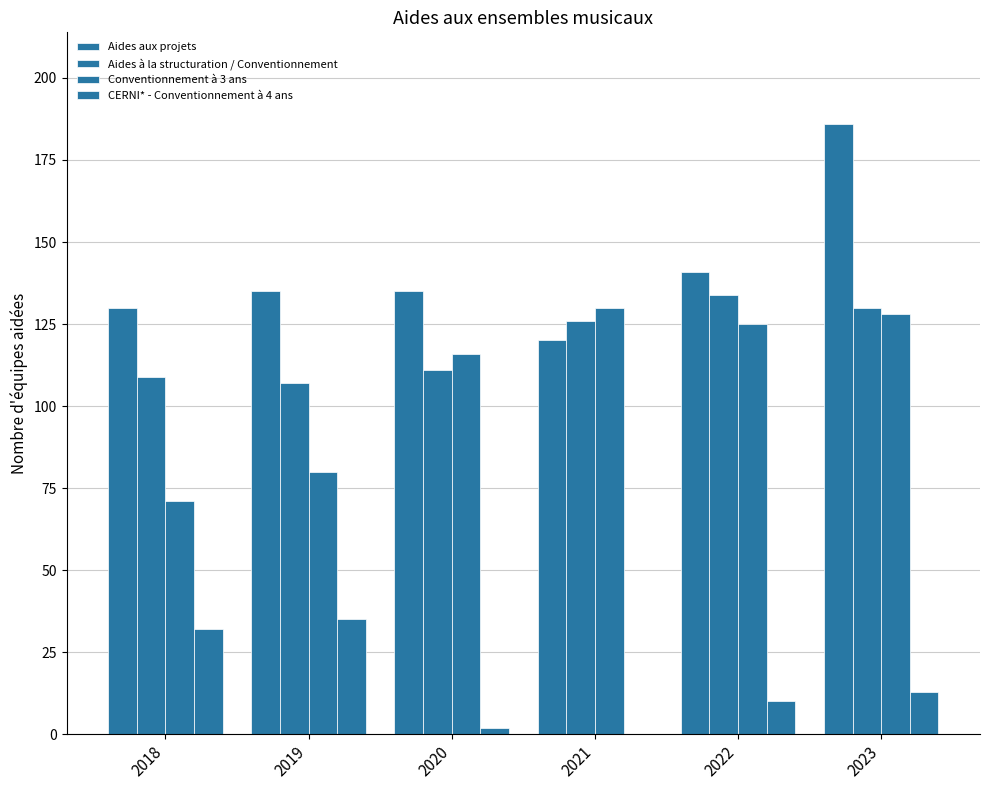

How many series are shown in this chart?

4